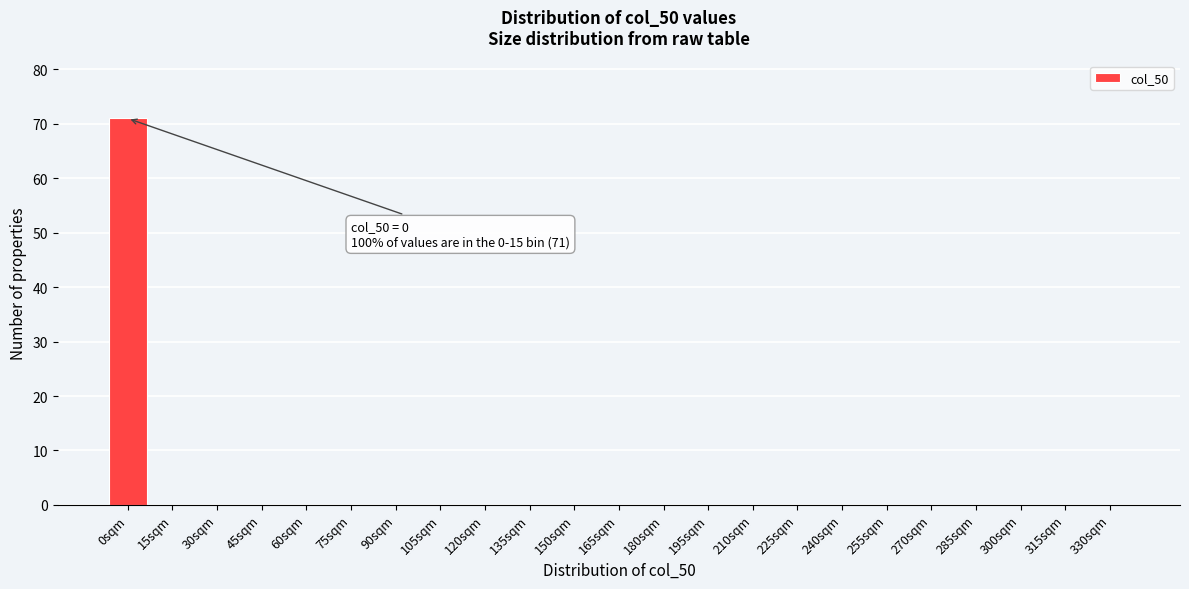

Reading left to right, transcribe all the data shown in this chart.

0sqm=71	15sqm=0	30sqm=0	45sqm=0	60sqm=0	75sqm=0	90sqm=0	105sqm=0	120sqm=0	135sqm=0	150sqm=0	165sqm=0	180sqm=0	195sqm=0	210sqm=0	225sqm=0	240sqm=0	255sqm=0	270sqm=0	285sqm=0	300sqm=0	315sqm=0	330sqm=0